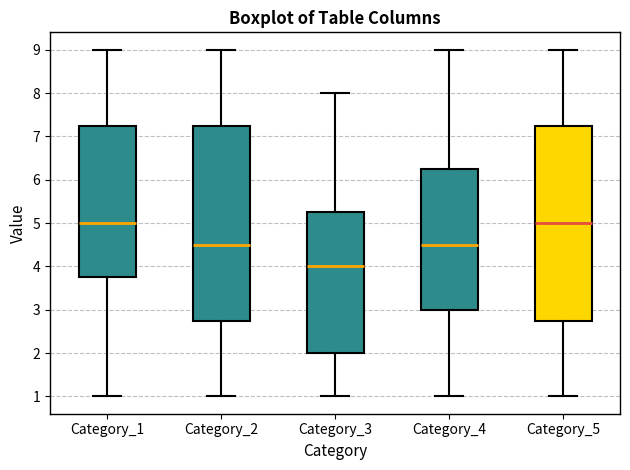

Reading left to right, transcribe this box plot: for each box, give where its median line is, the range the box spans, and where its two whiskers end, as read against the y-axis. The values are not printed on the chart, so give them approximately, as read against the axis.

Category_1: median 5.0, box 3.8 to 7.3, whiskers 1.0 to 9.0
Category_2: median 4.5, box 2.8 to 7.3, whiskers 1.0 to 9.0
Category_3: median 4.0, box 2.0 to 5.3, whiskers 1.0 to 8.0
Category_4: median 4.5, box 3.0 to 6.3, whiskers 1.0 to 9.0
Category_5: median 5.0, box 2.8 to 7.3, whiskers 1.0 to 9.0